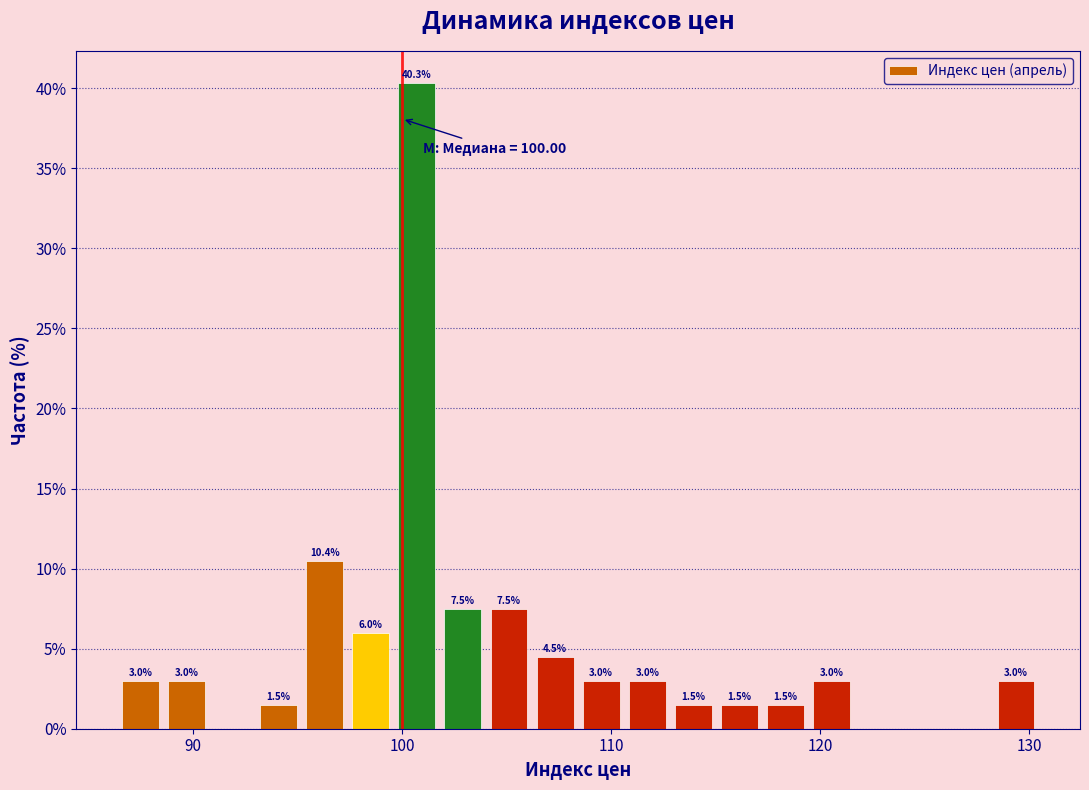

Around what value on the x-axis is the tallest bar? Give the approximate position of its centre, as read against the axis.

101